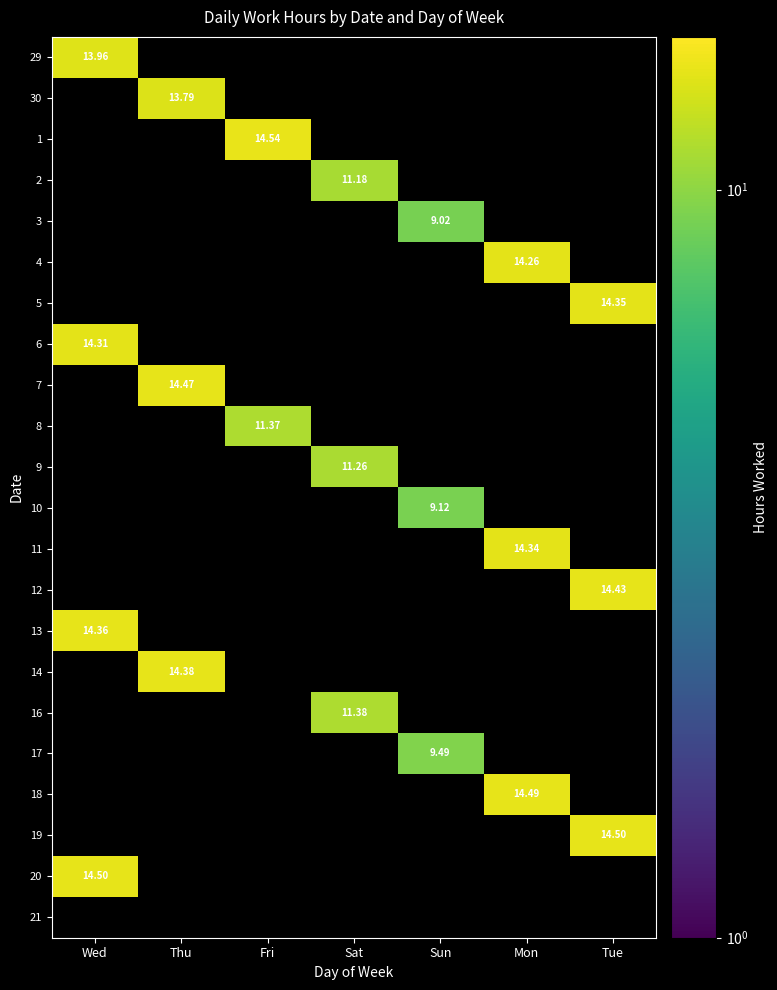

True or false: 8 has a value of 17.5 at Fri.

False